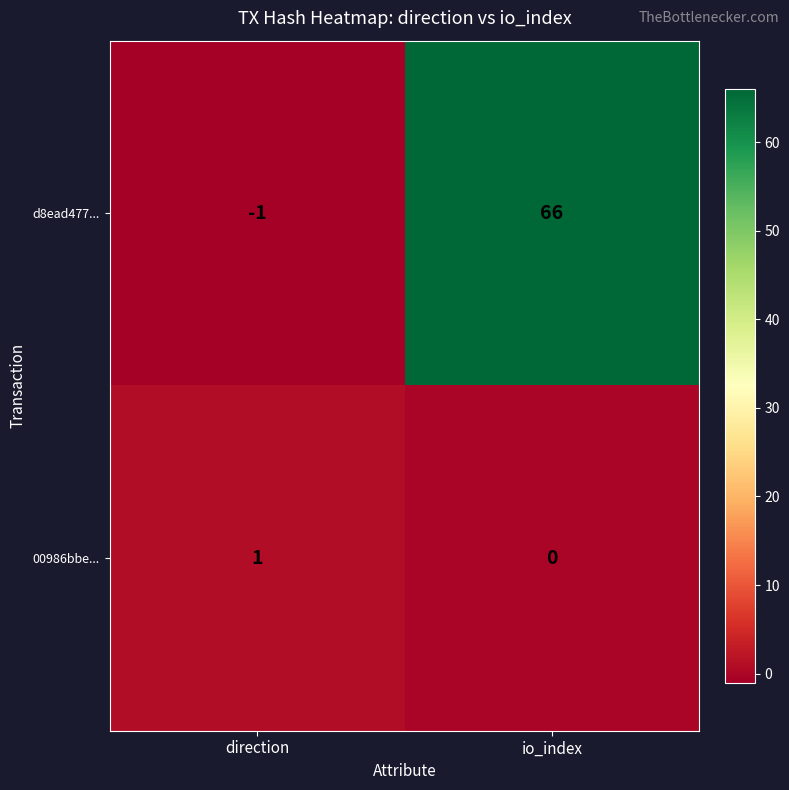

How many data points does each series have?

2